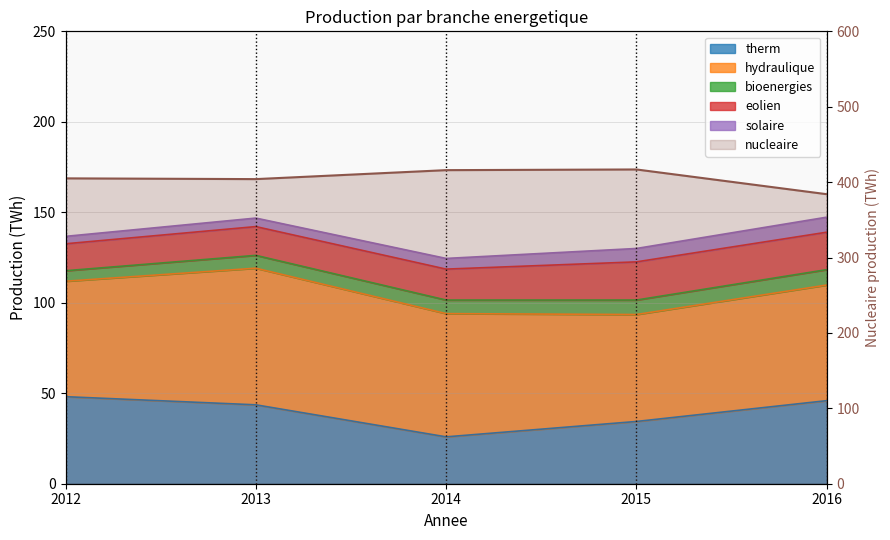

What is the ratio of the value at 2012 to the value at 2016?

1.1